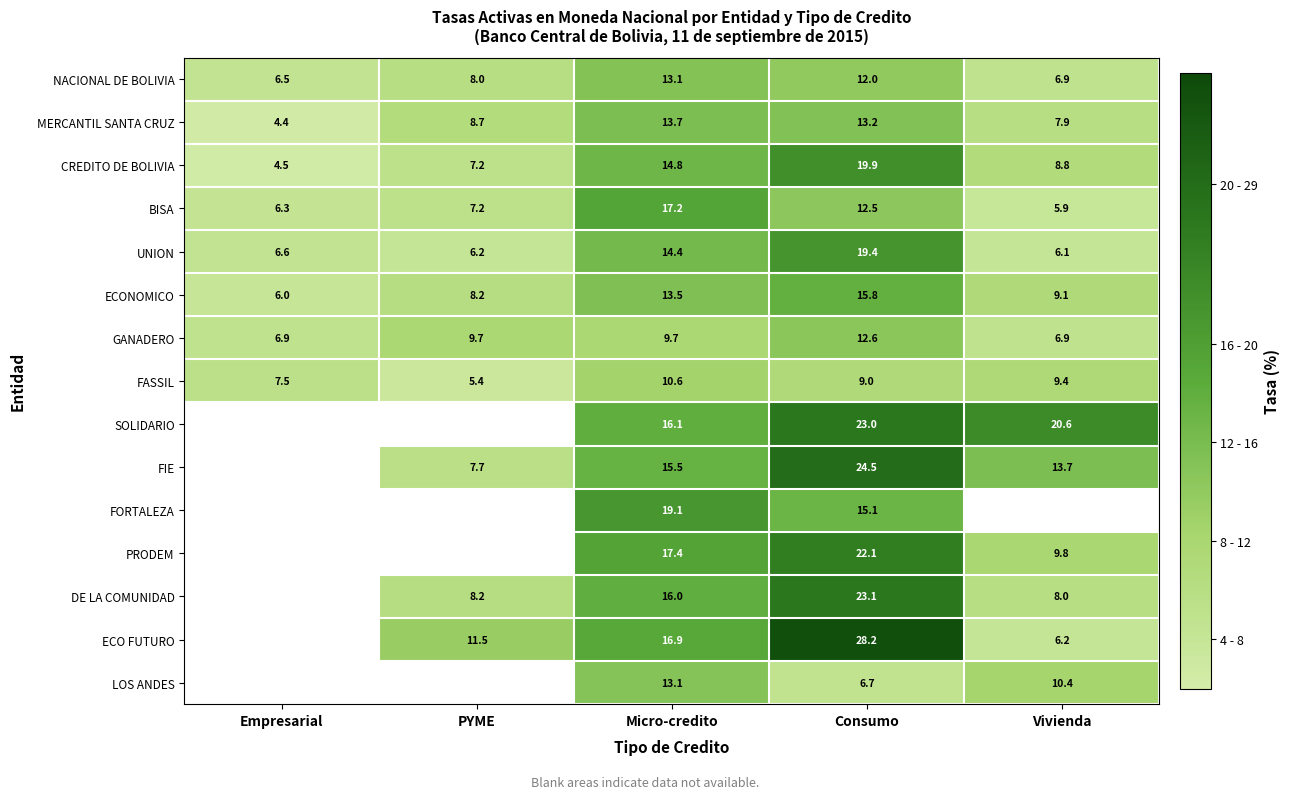

What is the difference between the second highest and minimum values in the FASSIL series?

4.0